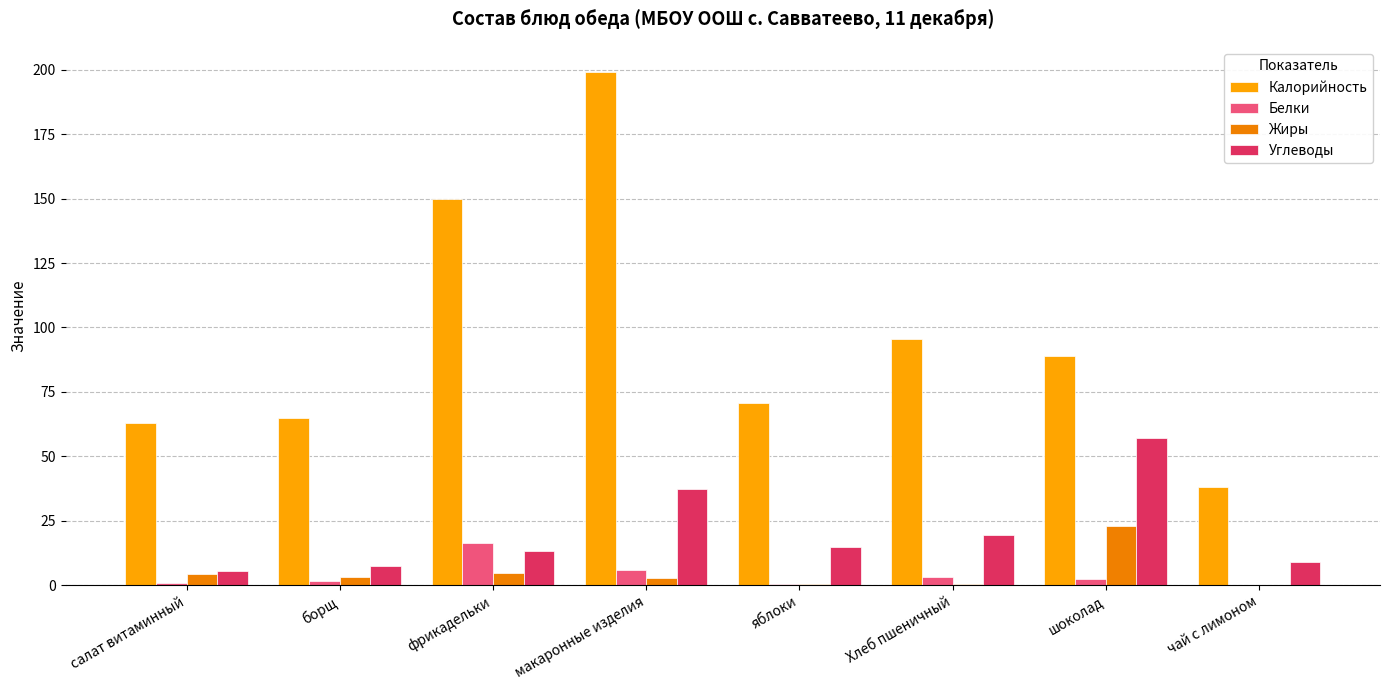

How many groups of bars are there?

8